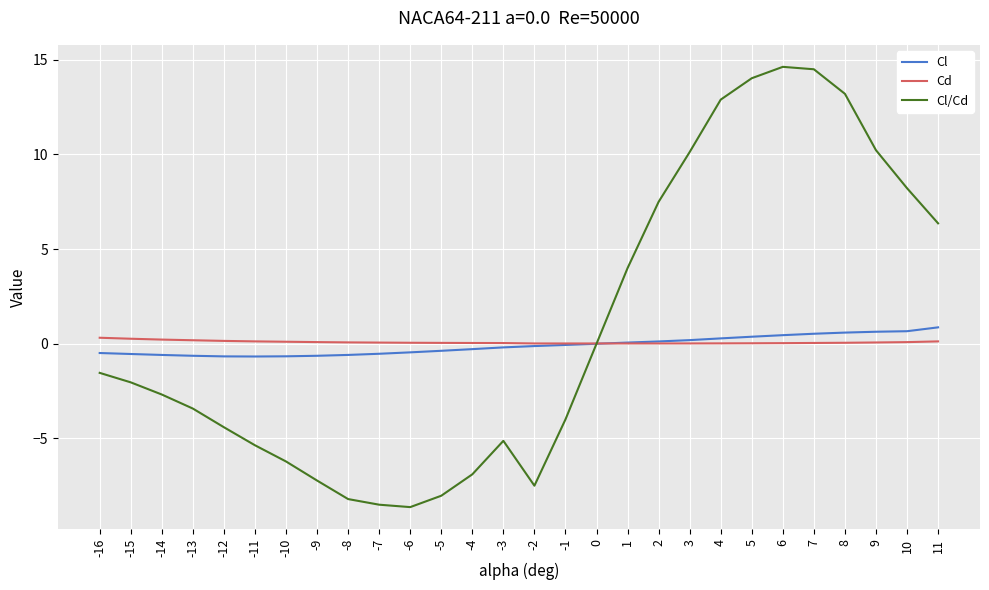

Is it true that Cl/Cd equals -8.8 at -3?

False